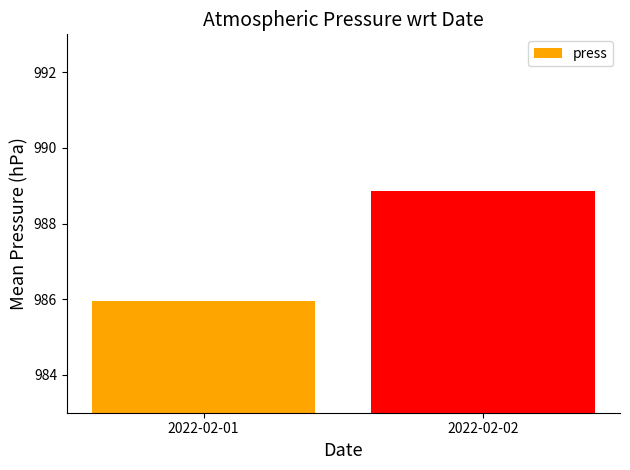

What is the sum of all values?

1974.8